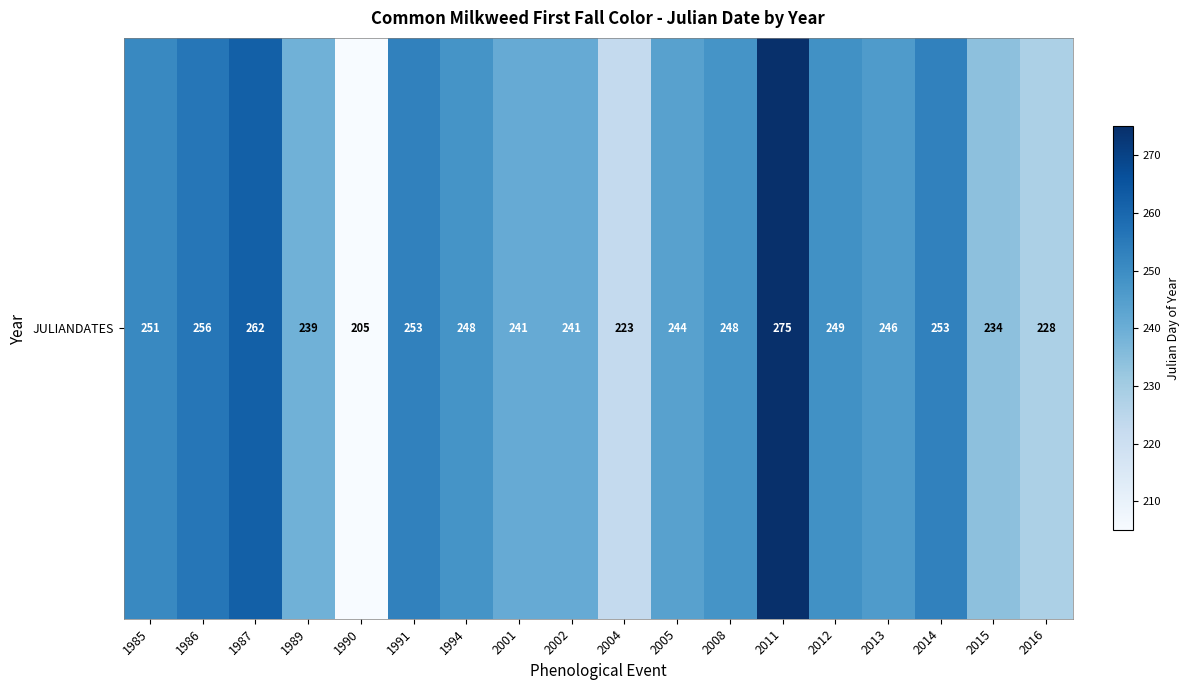

Rank the categories by value from lowest to highest.

1990, 2004, 2016, 2015, 1989, 2001, 2002, 2005, 2013, 1994, 2008, 2012, 1985, 1991, 2014, 1986, 1987, 2011